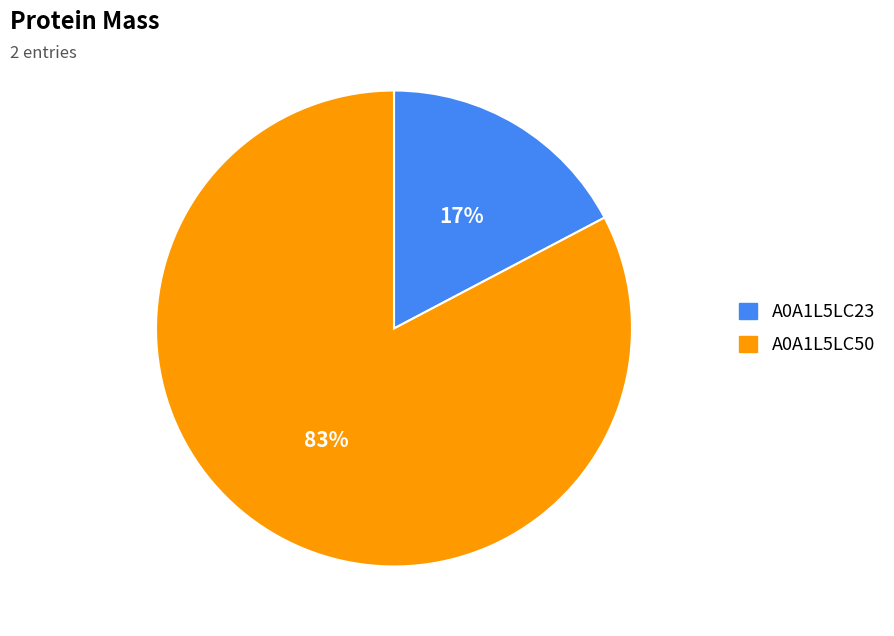

Combined, do A0A1L5LC23 and A0A1L5LC50 account for over 50%?

Yes